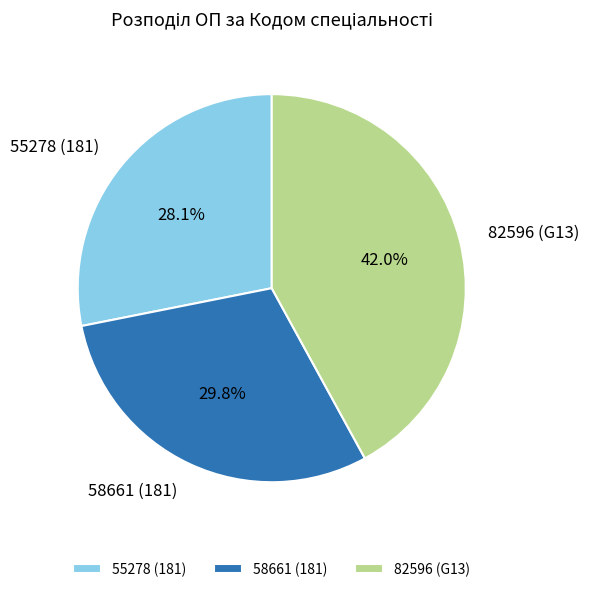

How many segments does this pie chart have?

3